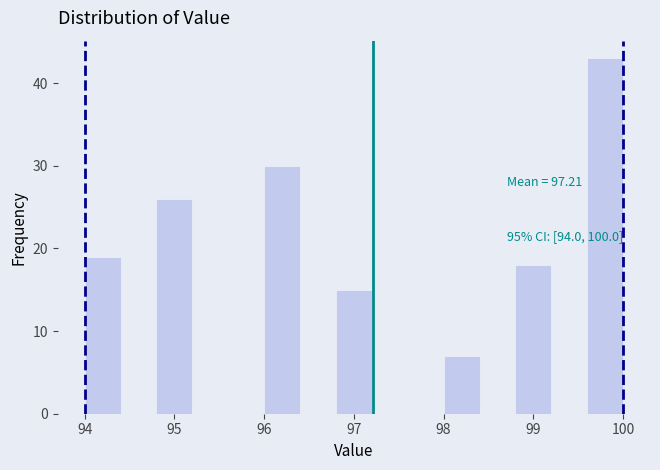

Which range on the x-axis has the tallest bar?

99.6 to 100.0